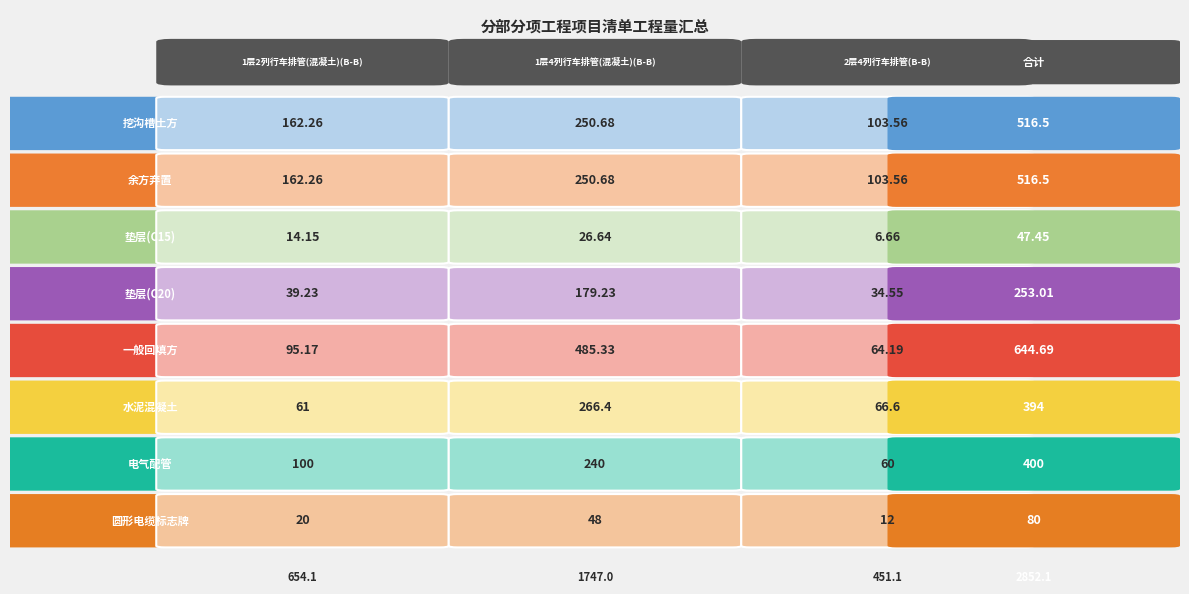

The 垫层(C20) series shows 12.7 at 0. True or false?

False